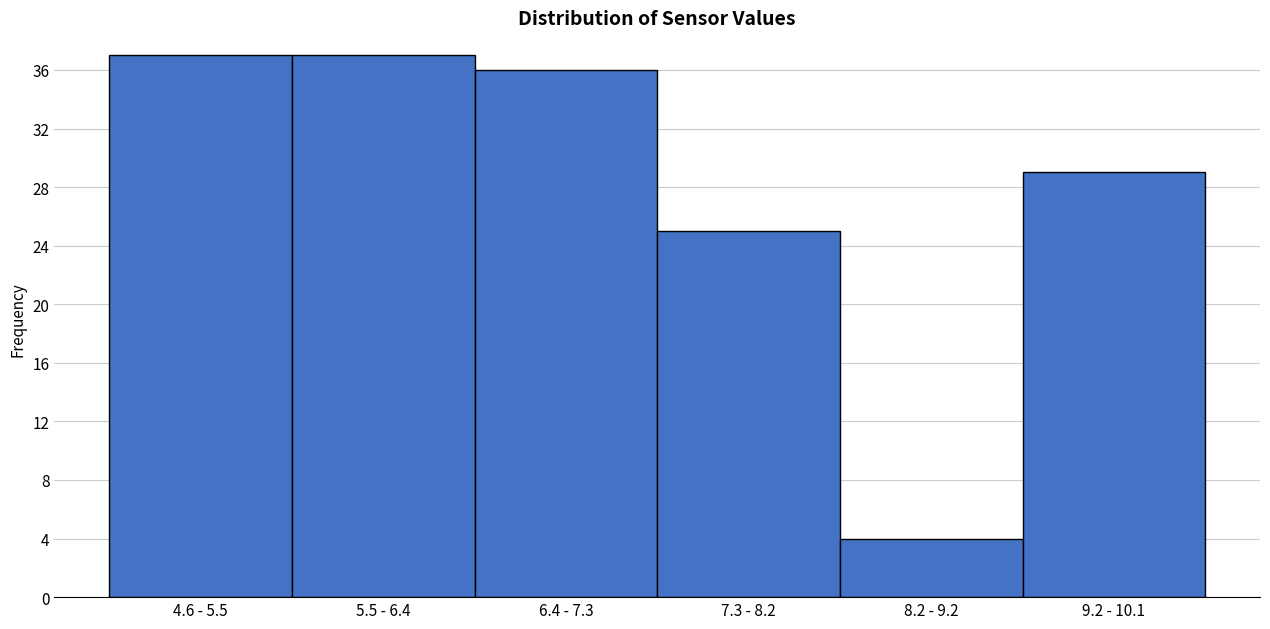

Reading left to right, transcribe all the data shown in this chart.

37	37	36	25	4	29